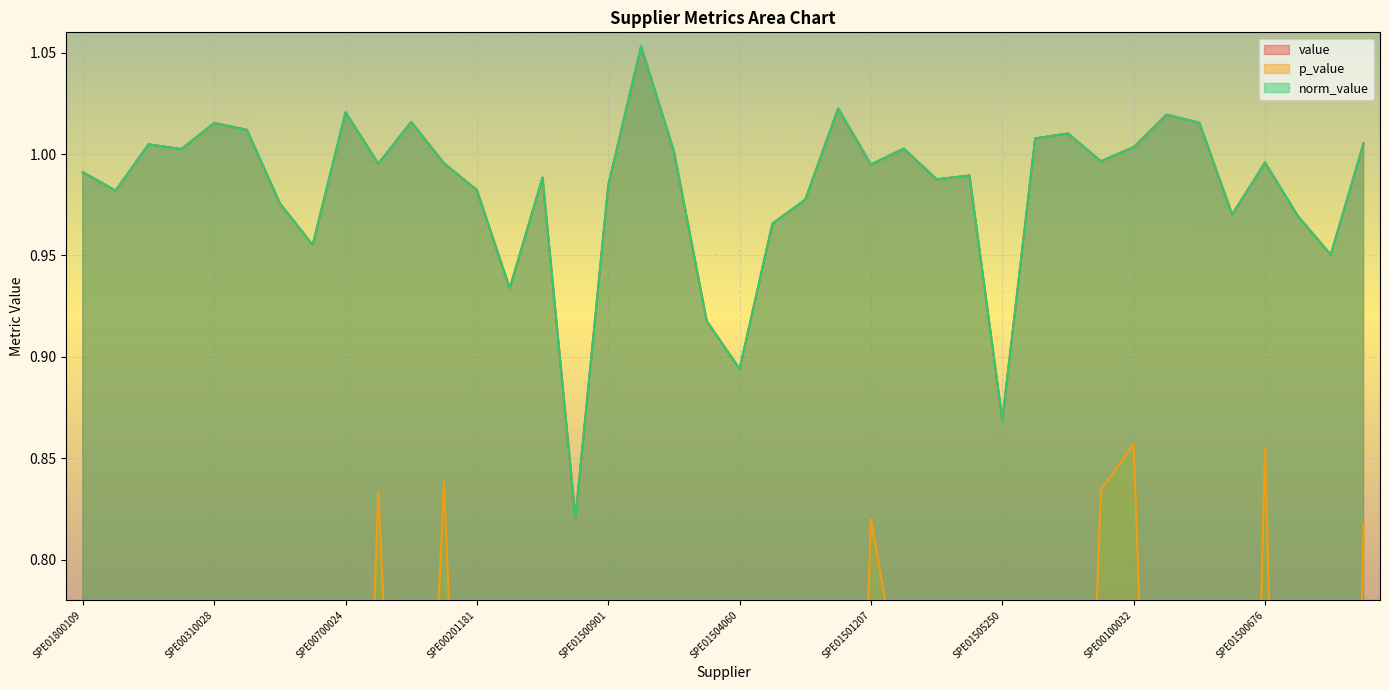

What is the difference between the highest and lowest values at SPE00200007?

0.7